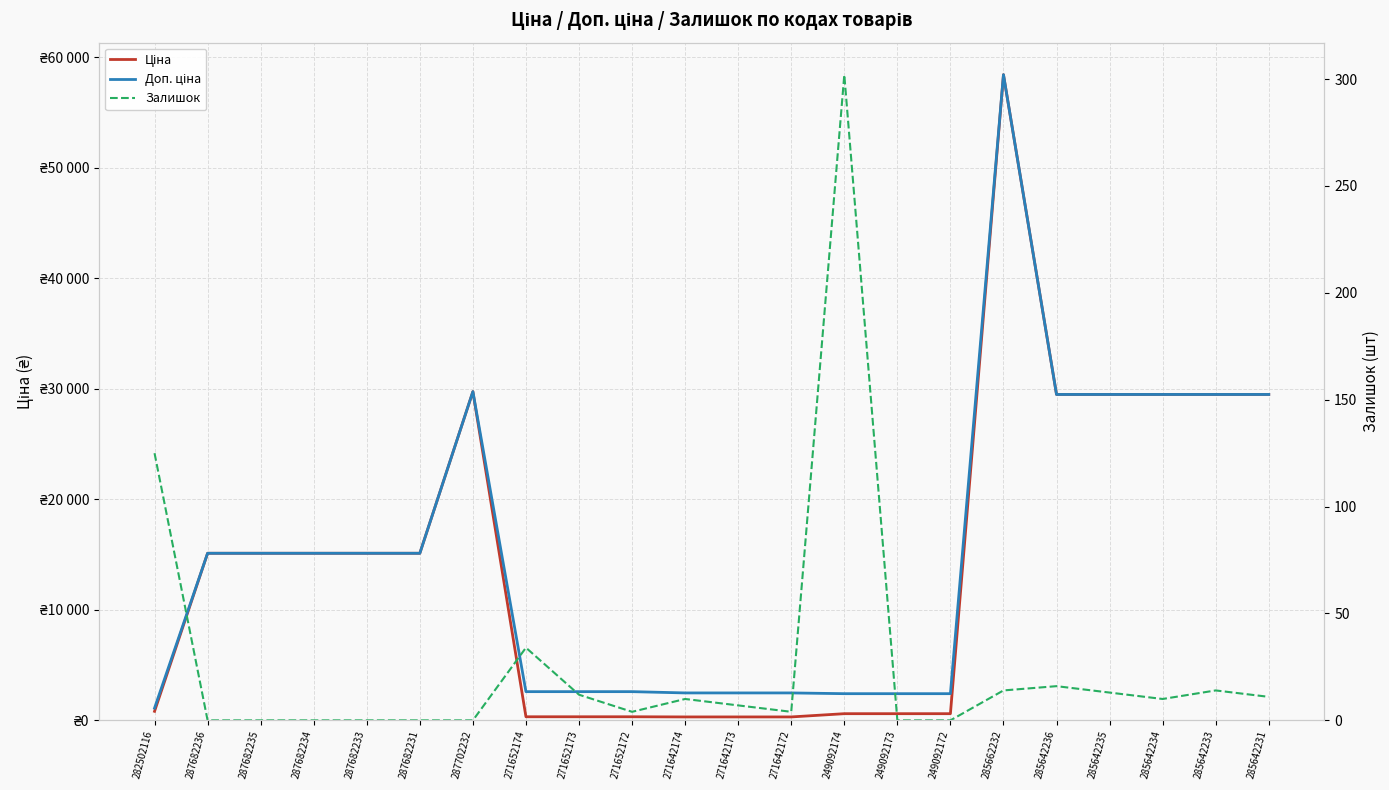

Reading left to right, transcribe all the data shown in this chart.

Ціна: 282502116=818.5	287682236=15120.0	287682235=15120.0	287682234=15120.0	287682233=15120.0	287682231=15120.0	287702232=29747.2	271652174=324.8	271652173=324.8	271652172=324.8	271642174=310.3	271642173=310.3	271642172=310.3	249092174=603.7	249092173=603.7	249092172=603.7	285662232=58426.5	285642236=29491.5	285642235=29491.5	285642234=29491.5	285642233=29491.5	285642231=29491.5
Доп. ціна: 282502116=1109.2	287682236=15120.0	287682235=15120.0	287682234=15120.0	287682233=15120.0	287682231=15120.0	287702232=29747.2	271652174=2598.3	271652173=2598.3	271652172=2598.3	271642174=2482.4	271642173=2482.4	271642172=2482.4	249092174=2414.8	249092173=2414.8	249092172=2414.8	285662232=58426.5	285642236=29491.5	285642235=29491.5	285642234=29491.5	285642233=29491.5	285642231=29491.5
Залишок: 282502116=125.0	287682236=0.0	287682235=0.0	287682234=0.0	287682233=0.0	287682231=0.0	287702232=0.0	271652174=34.0	271652173=12.0	271652172=4.0	271642174=10.0	271642173=7.0	271642172=4.0	249092174=302.0	249092173=0.0	249092172=0.0	285662232=14.0	285642236=16.0	285642235=13.0	285642234=10.0	285642233=14.0	285642231=11.0